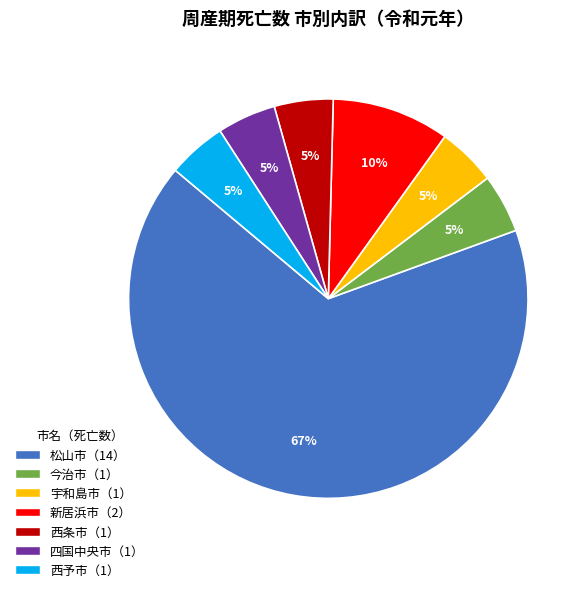

To the nearest percent, what is the average slice percentage?

14%